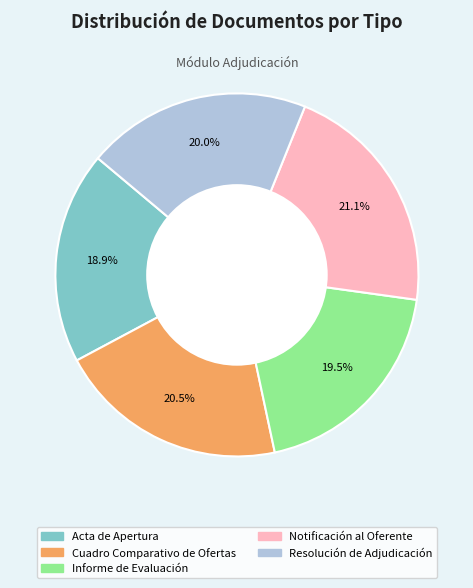

The Notificación al Oferente slice represents 34% of the pie. True or false?

False